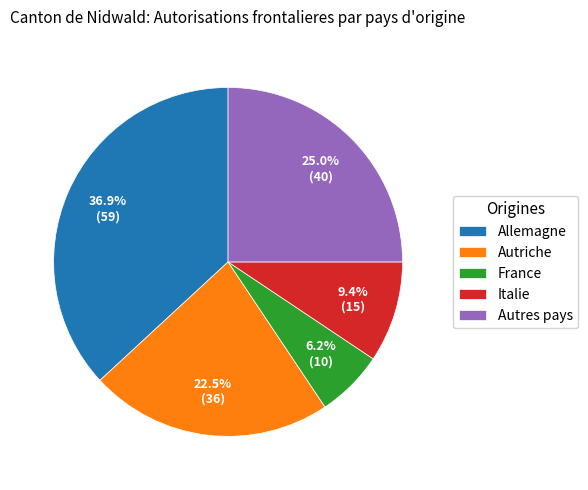

Approximately how many times larger is the value at Italie compared to Autriche?

0.4